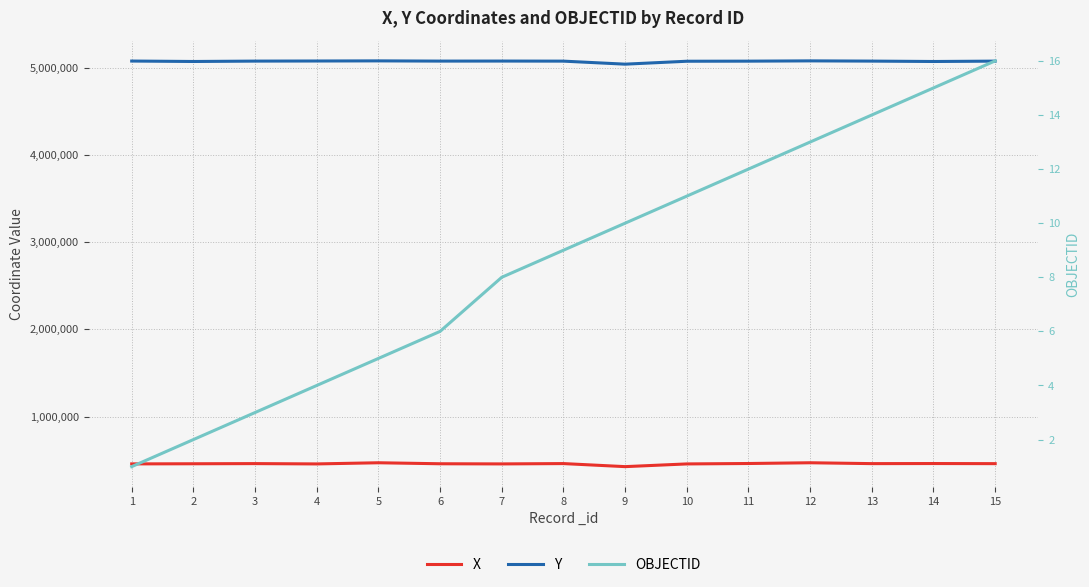

At 4, list the series in order from largest to smallest.

Y, X, OBJECTID